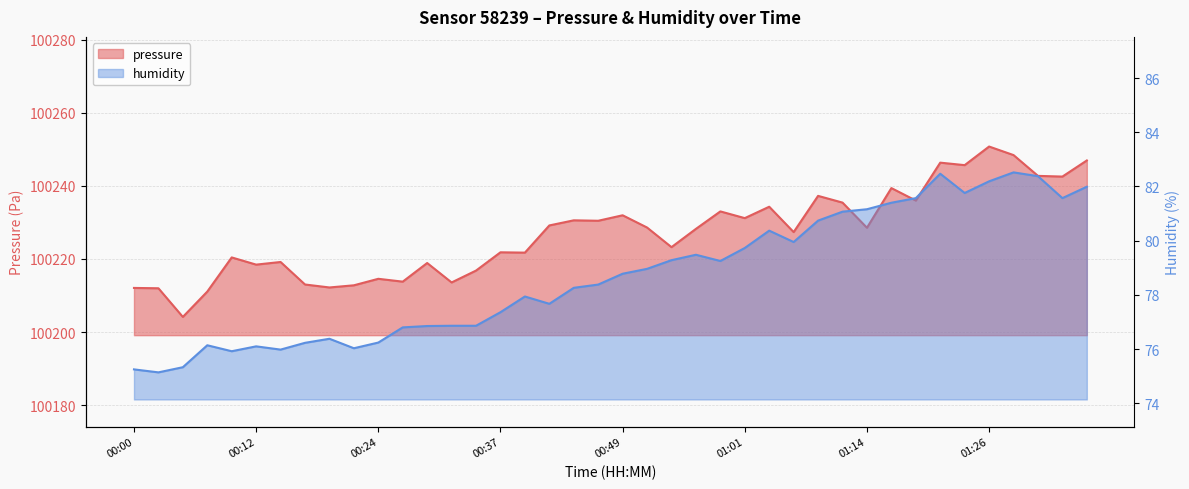

Is the value of pressure at 00:17 greater than the value of humidity at 00:32?

Yes